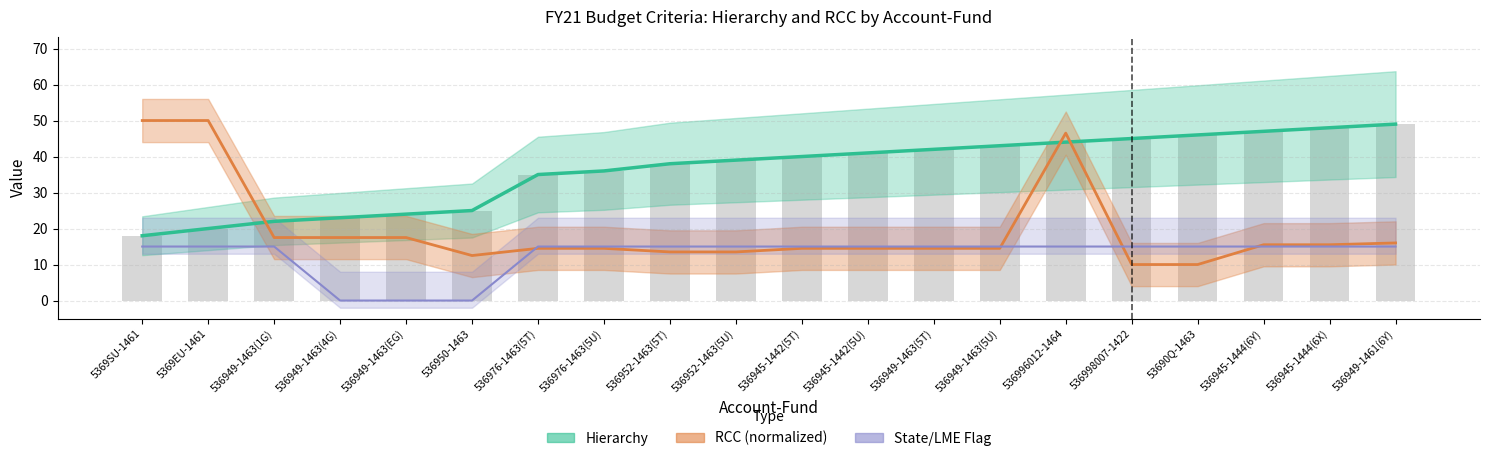

What is the difference between the second highest and minimum values in the Hierarchy series?

30.0